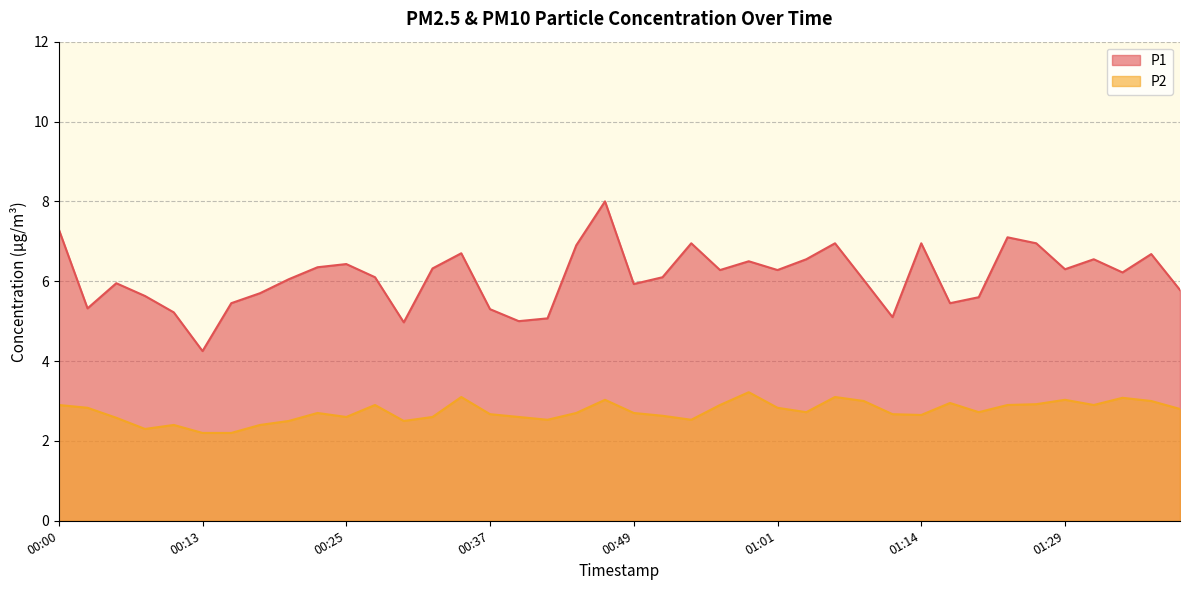

What position from the left is 00:08?

4